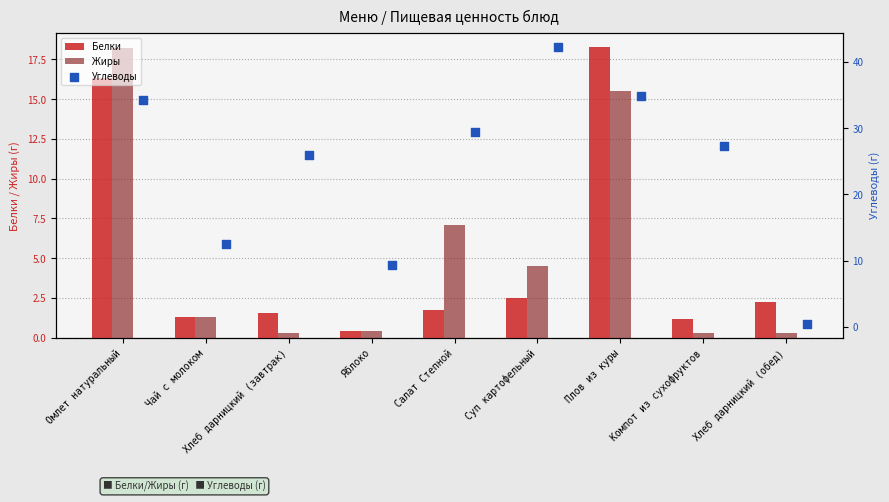

Is the value of Жиры at Омлет натуральный greater than the value of Белки at Омлет натуральный?

Yes